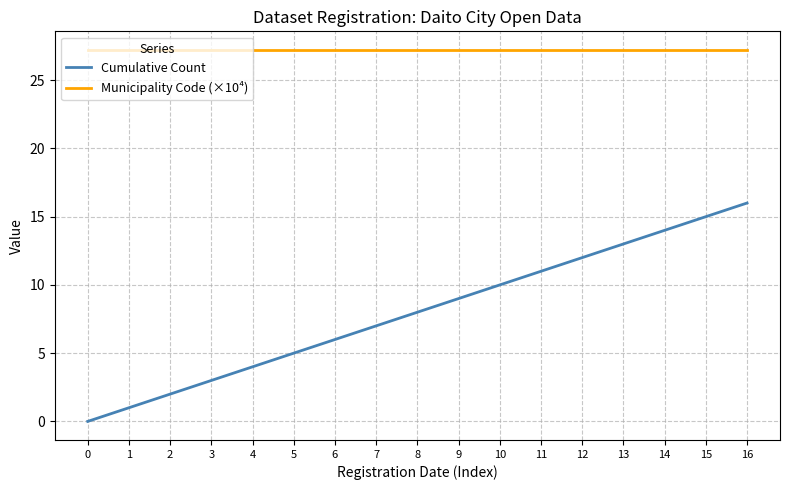

True or false: Municipality Code (×10⁴) has a value of 27.2 at 16.

True